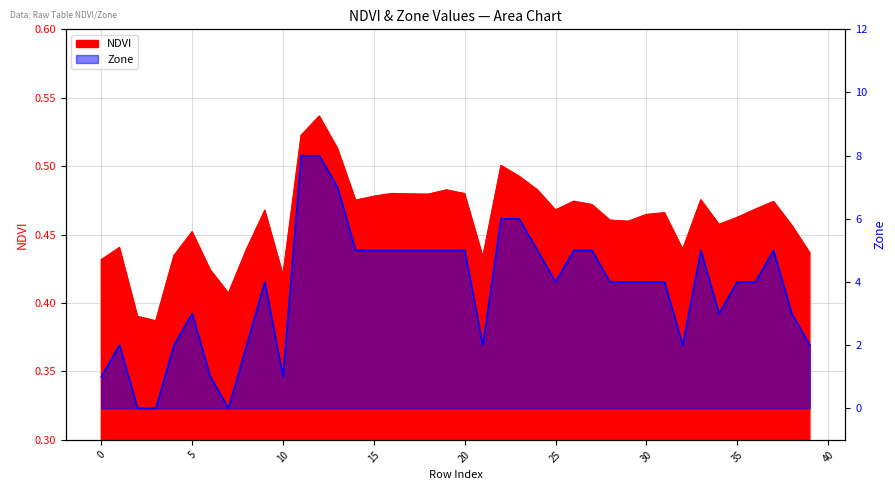

Which series changed the most between 7 and 32?

Zone